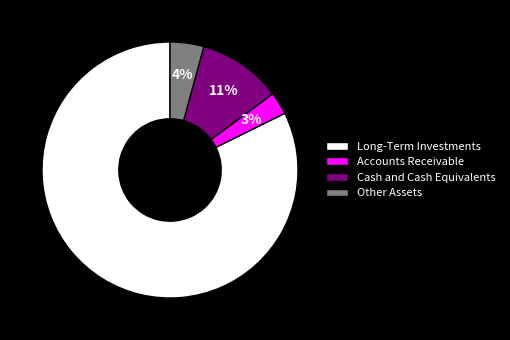

To the nearest percent, what is the average slice percentage?

25%